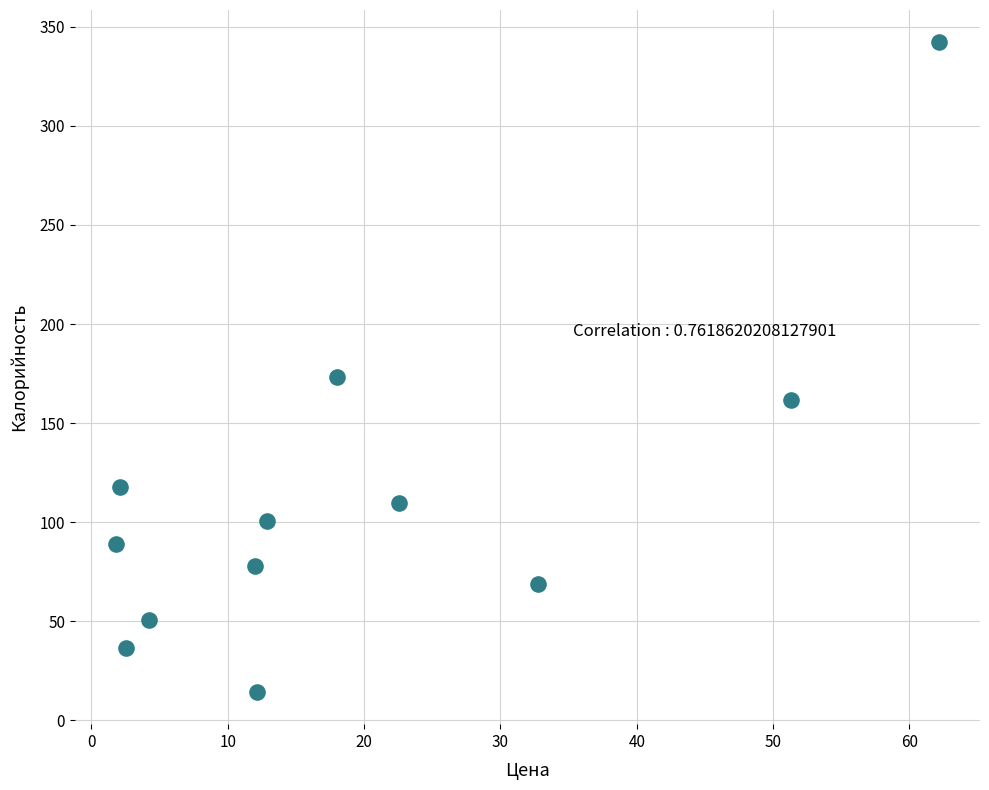

What Y value in the scatter plot is closest to 178?

173.1